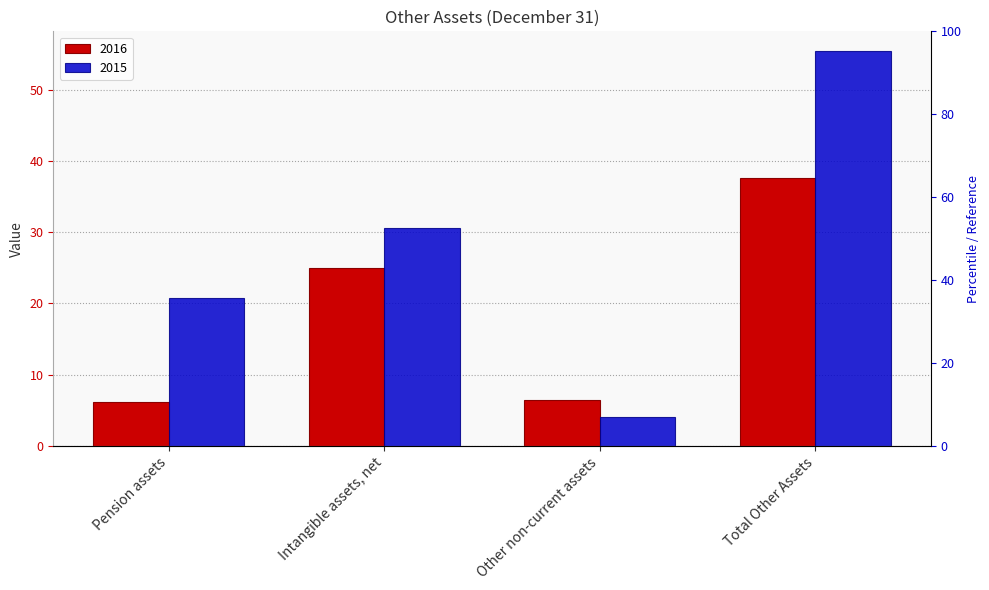

How many series are shown in this chart?

2